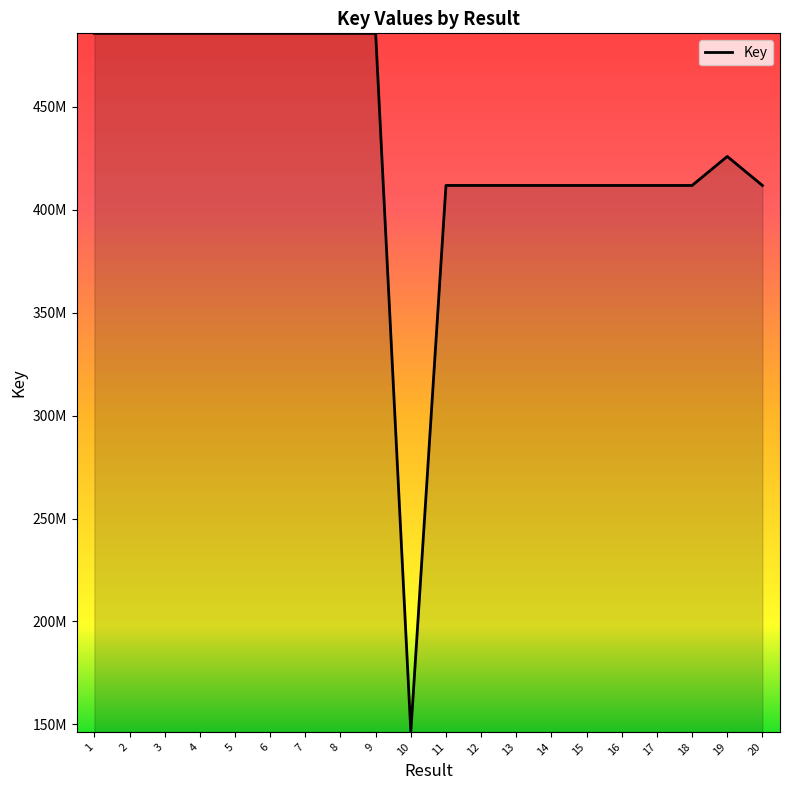

Does the chart have visible grid lines?

No